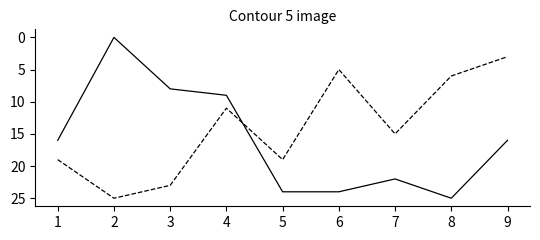

What is the spread (max minus min) of values at 2?

25